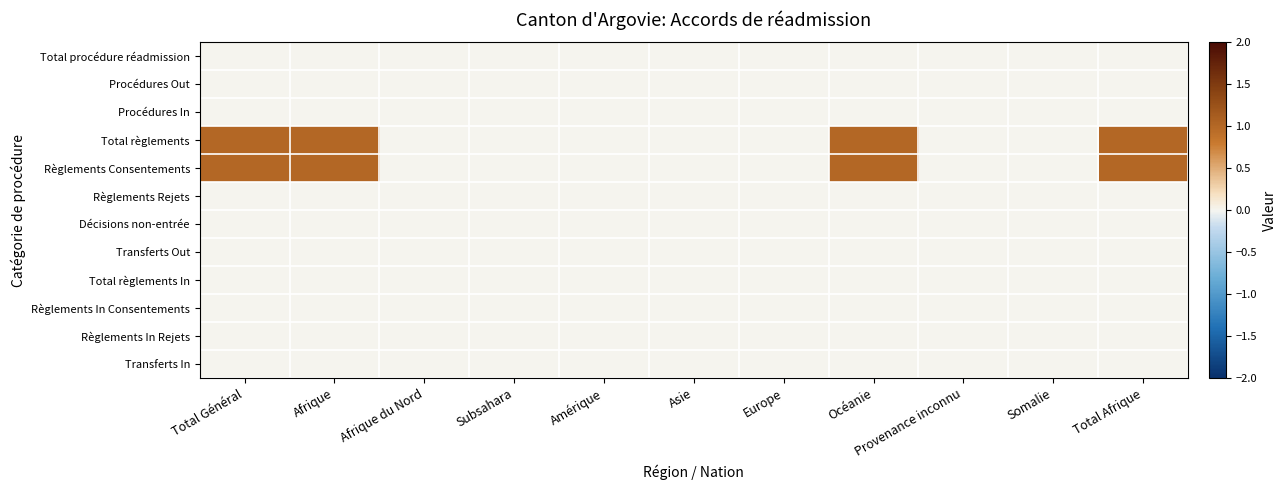

Reading right to left, extract all data points from this chart.

Total procédure réadmission: Total Afrique=0	Somalie=0	Provenance inconnu=0	Océanie=0	Europe=0	Asie=0	Amérique=0	Subsahara=0	Afrique du Nord=0	Afrique=0	Total Général=0
Procédures Out: Total Afrique=0	Somalie=0	Provenance inconnu=0	Océanie=0	Europe=0	Asie=0	Amérique=0	Subsahara=0	Afrique du Nord=0	Afrique=0	Total Général=0
Procédures In: Total Afrique=0	Somalie=0	Provenance inconnu=0	Océanie=0	Europe=0	Asie=0	Amérique=0	Subsahara=0	Afrique du Nord=0	Afrique=0	Total Général=0
Total règlements: Total Afrique=1	Somalie=0	Provenance inconnu=0	Océanie=1	Europe=0	Asie=0	Amérique=0	Subsahara=0	Afrique du Nord=0	Afrique=1	Total Général=1
Règlements Consentements: Total Afrique=1	Somalie=0	Provenance inconnu=0	Océanie=1	Europe=0	Asie=0	Amérique=0	Subsahara=0	Afrique du Nord=0	Afrique=1	Total Général=1
Règlements Rejets: Total Afrique=0	Somalie=0	Provenance inconnu=0	Océanie=0	Europe=0	Asie=0	Amérique=0	Subsahara=0	Afrique du Nord=0	Afrique=0	Total Général=0
Décisions non-entrée: Total Afrique=0	Somalie=0	Provenance inconnu=0	Océanie=0	Europe=0	Asie=0	Amérique=0	Subsahara=0	Afrique du Nord=0	Afrique=0	Total Général=0
Transferts Out: Total Afrique=0	Somalie=0	Provenance inconnu=0	Océanie=0	Europe=0	Asie=0	Amérique=0	Subsahara=0	Afrique du Nord=0	Afrique=0	Total Général=0
Total règlements In: Total Afrique=0	Somalie=0	Provenance inconnu=0	Océanie=0	Europe=0	Asie=0	Amérique=0	Subsahara=0	Afrique du Nord=0	Afrique=0	Total Général=0
Règlements In Consentements: Total Afrique=0	Somalie=0	Provenance inconnu=0	Océanie=0	Europe=0	Asie=0	Amérique=0	Subsahara=0	Afrique du Nord=0	Afrique=0	Total Général=0
Règlements In Rejets: Total Afrique=0	Somalie=0	Provenance inconnu=0	Océanie=0	Europe=0	Asie=0	Amérique=0	Subsahara=0	Afrique du Nord=0	Afrique=0	Total Général=0
Transferts In: Total Afrique=0	Somalie=0	Provenance inconnu=0	Océanie=0	Europe=0	Asie=0	Amérique=0	Subsahara=0	Afrique du Nord=0	Afrique=0	Total Général=0